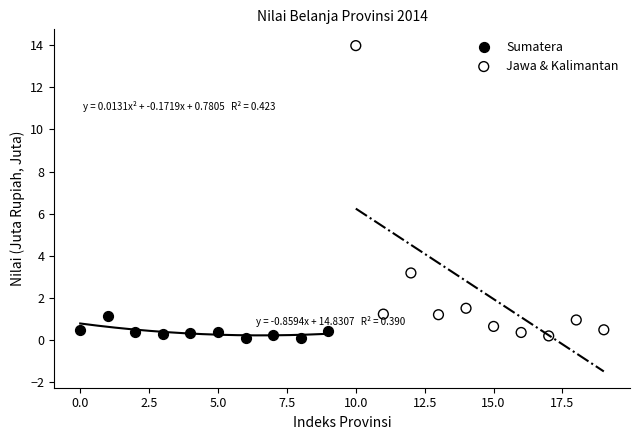

Which series has the widest spread of Y values?

Jawa & Kalimantan